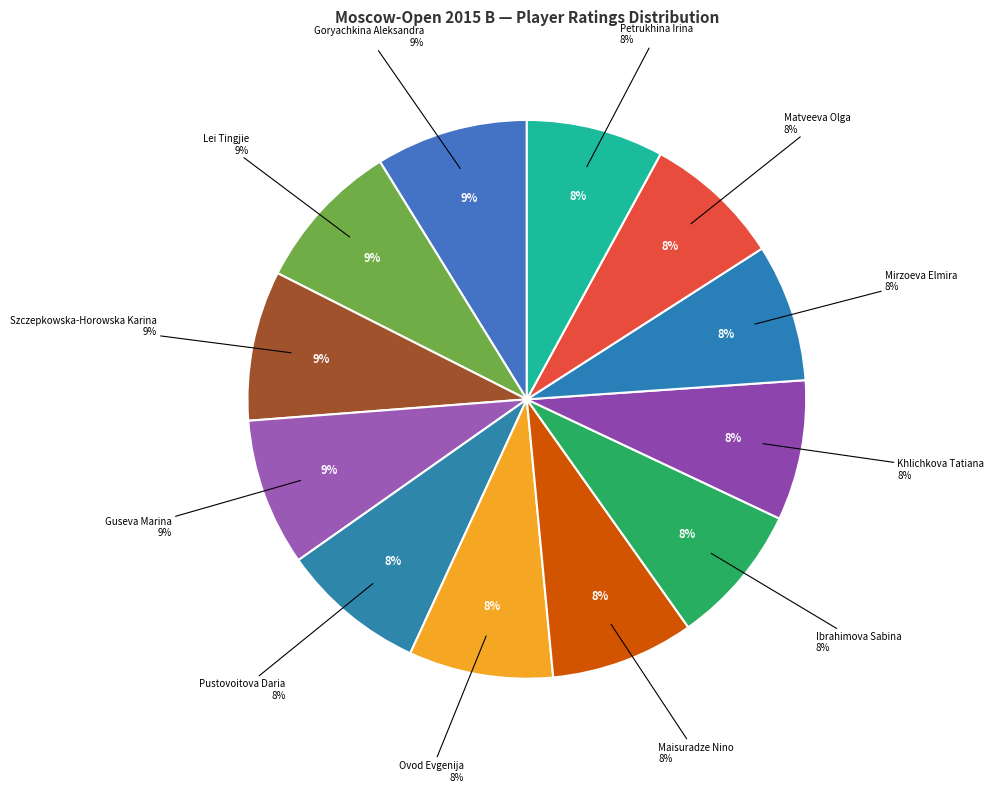

Count the number of slices in the pie.

12